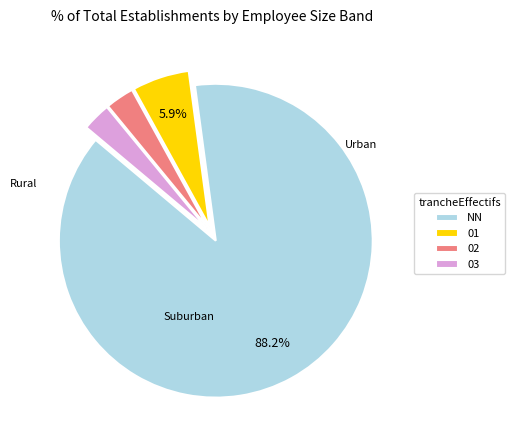

Combined, do 03 and 01 account for over 50%?

No